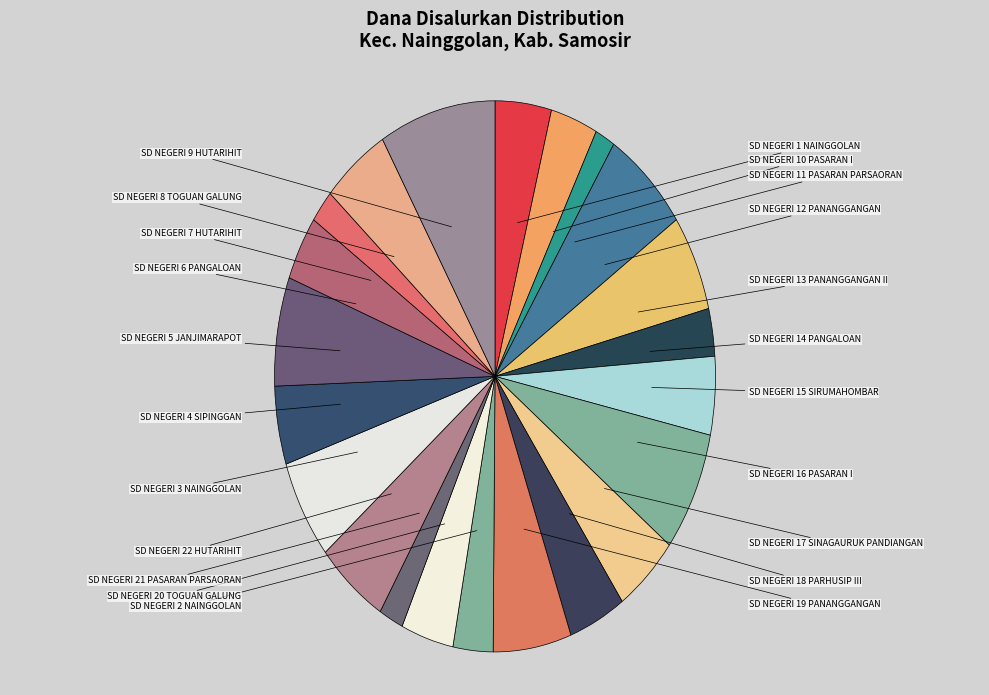

Which category has the biggest portion of the pie?

SD NEGERI 9 HUTARIHIT